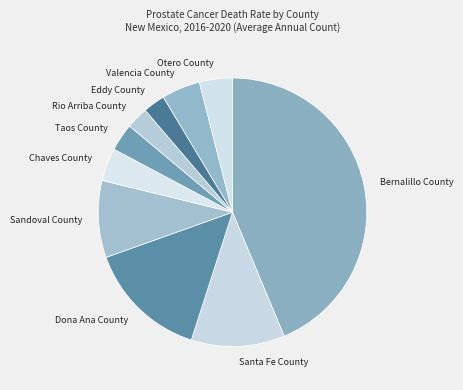

Does Otero County account for over 50% of the chart?

No